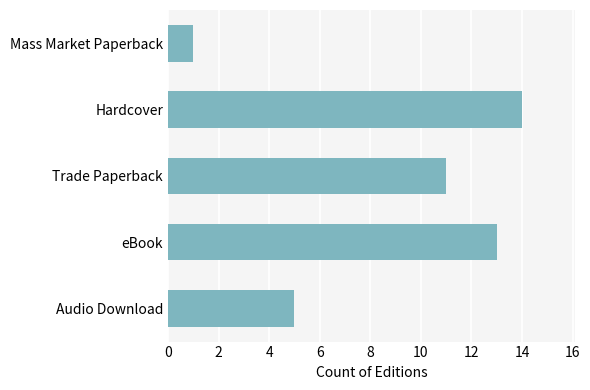

Where is the data nearest to the value 7?

Audio Download